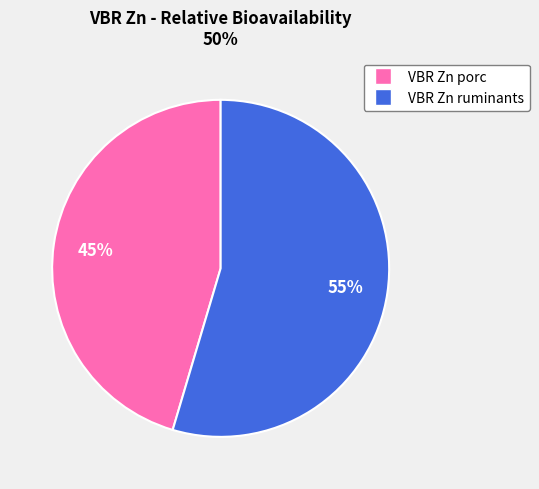

Count the number of slices in the pie.

2